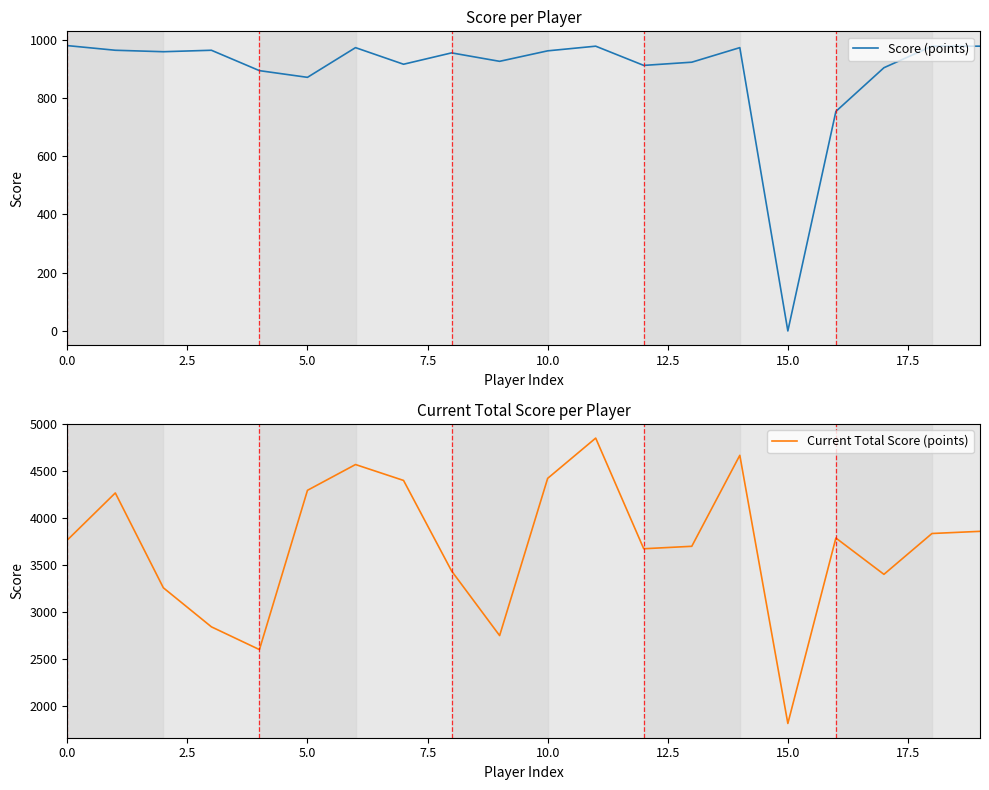

Is this an area chart (filled region under the line)?

No